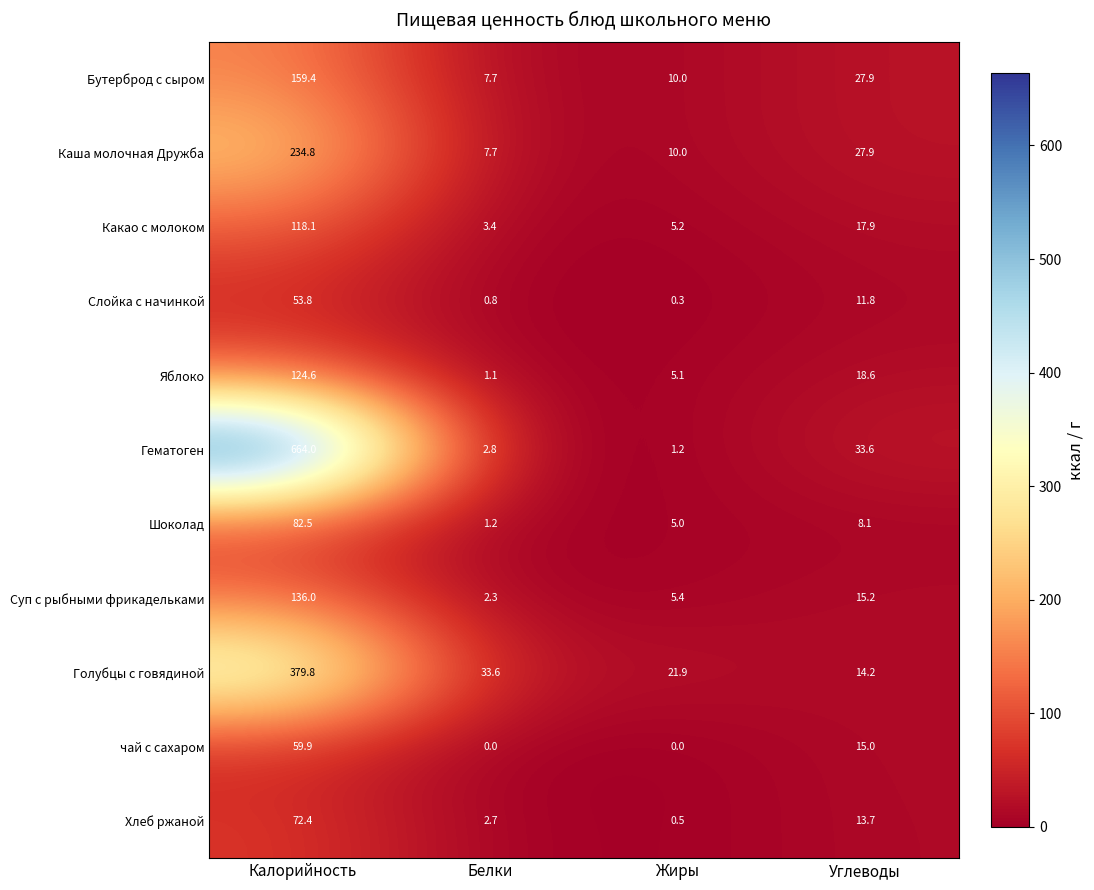

The Какао с молоком series shows 5.2 at Жиры. True or false?

True